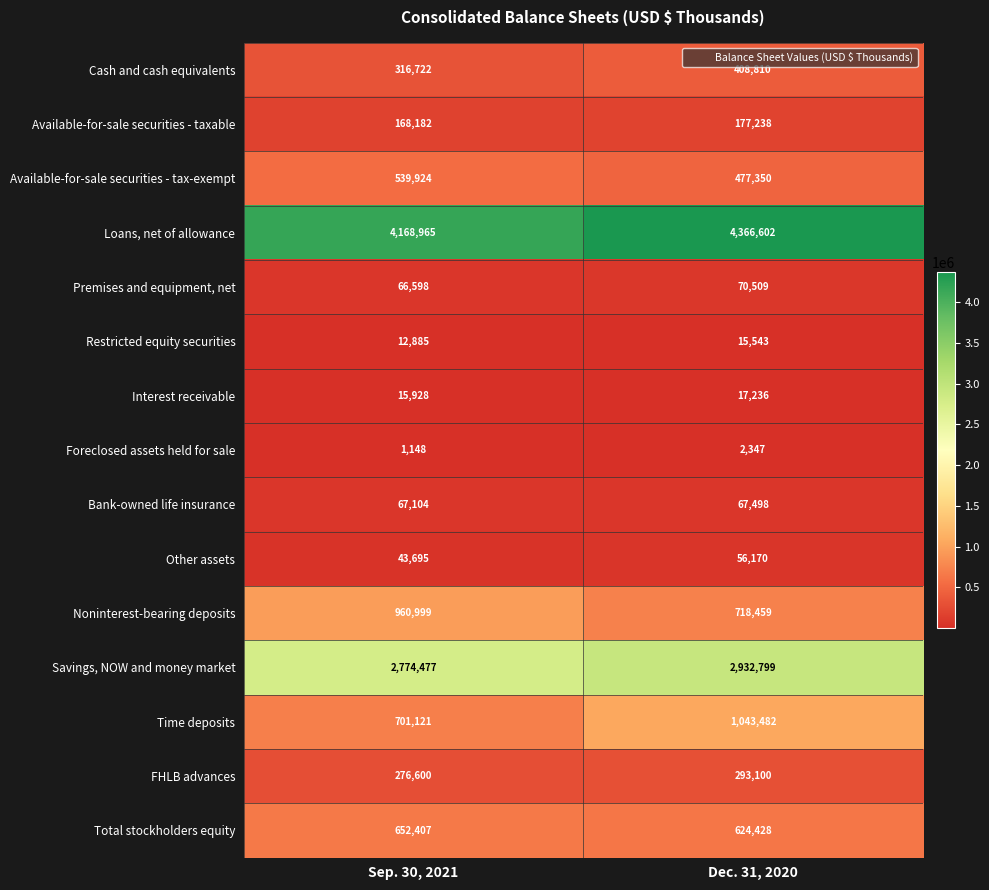

What is the smallest value displayed?

1148